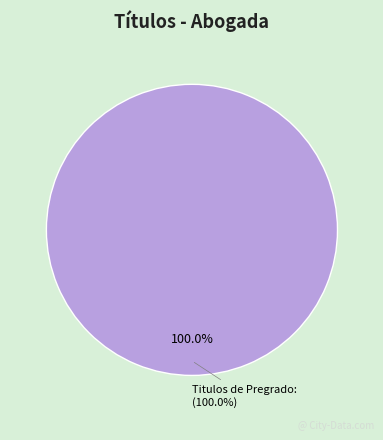

Is it true that Titulos de Pregrado: is 100% of the pie?

True